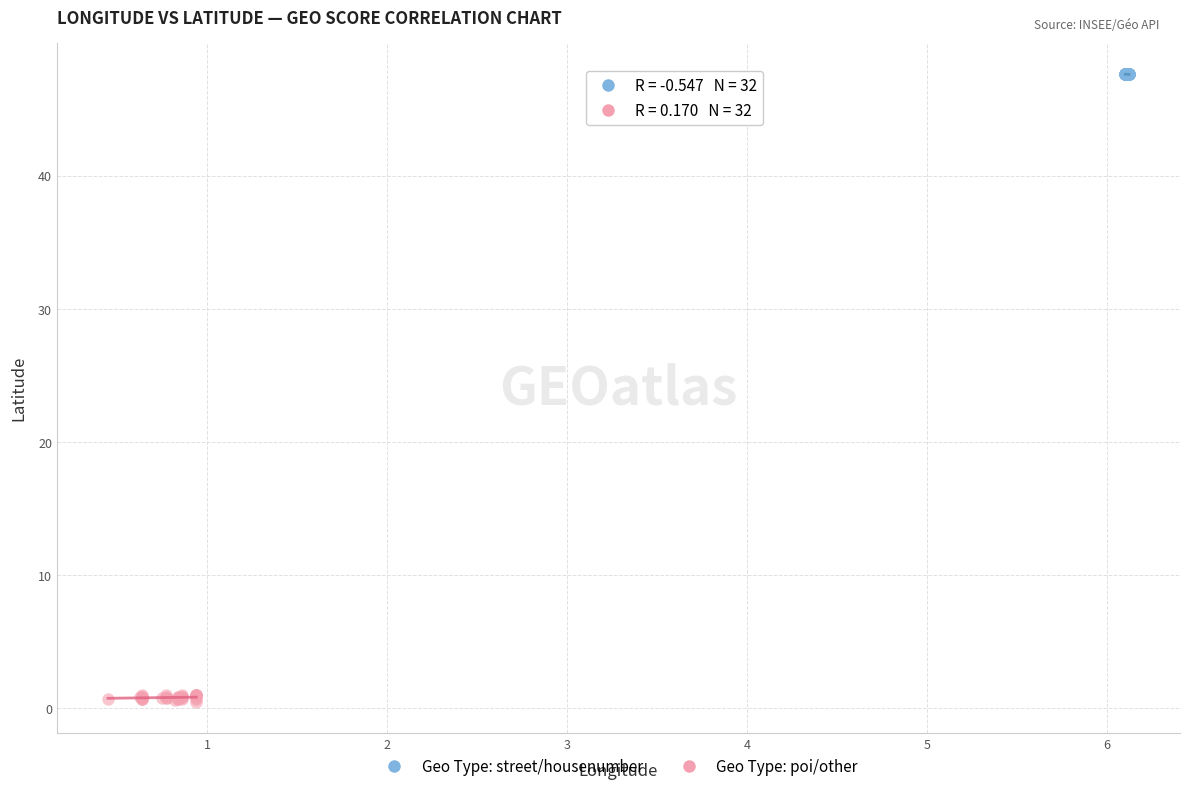

What are all the series names shown in the legend?

Geo Type: street/housenumber, Geo Type: poi/other